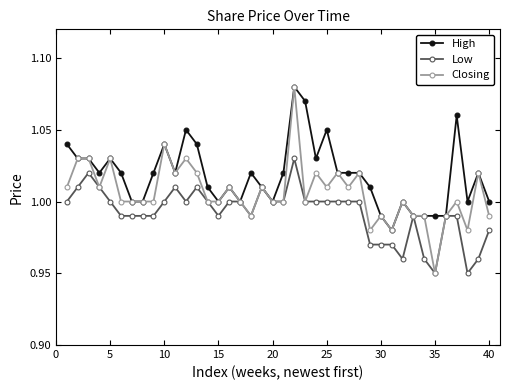

At which label does Closing reach its minimum?

35